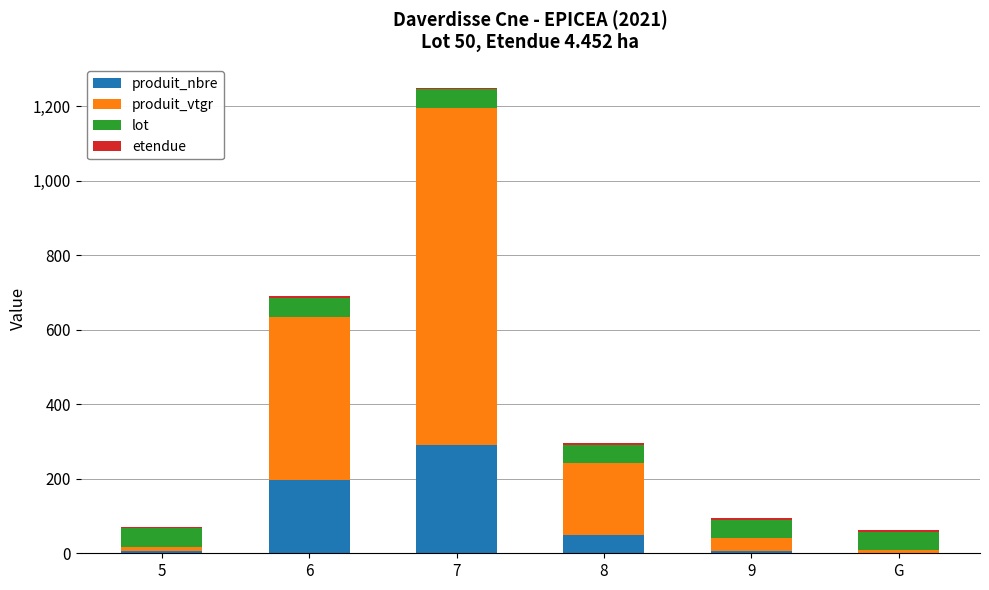

What is the maximum value for produit_nbre?

291.0